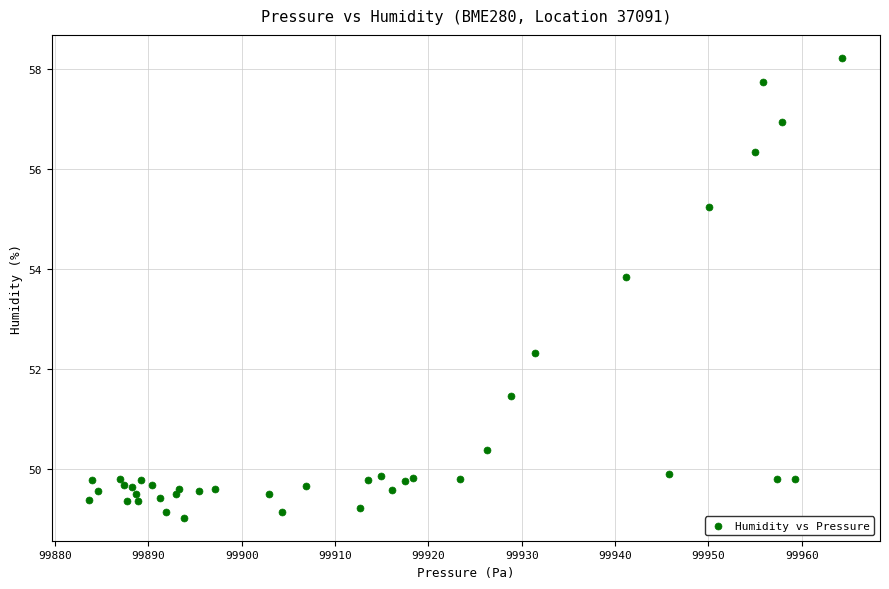

What Y value in the scatter plot is closest to 53?

52.3